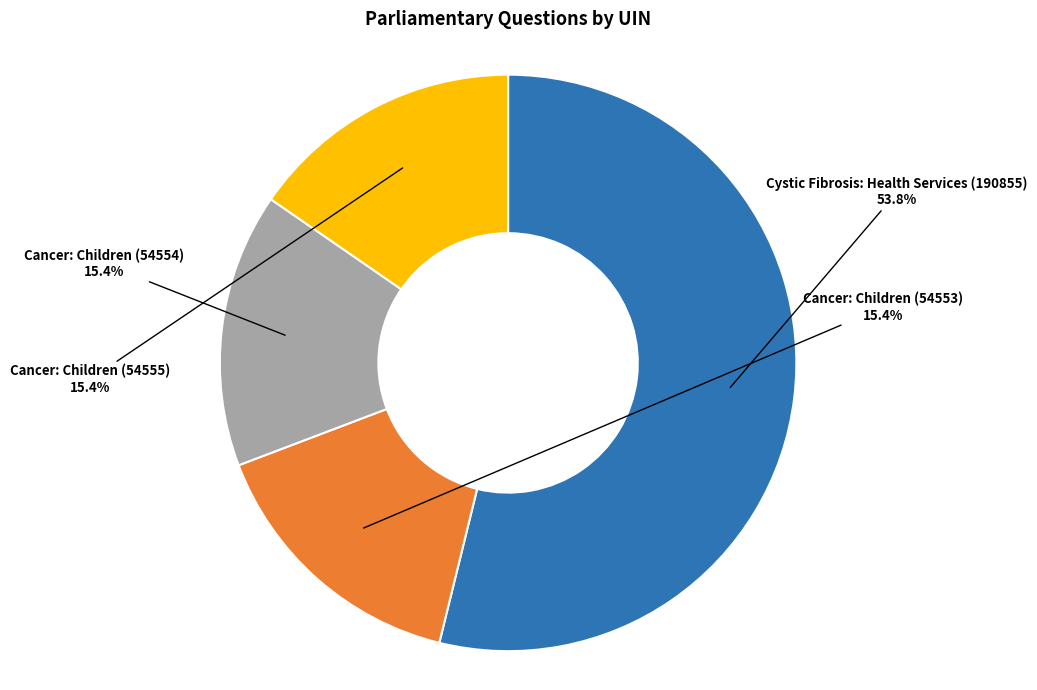

Count the number of slices in the pie.

4